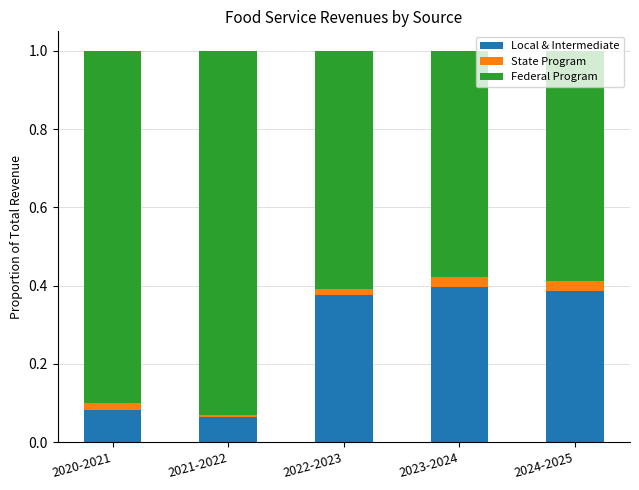

What is the average value of the Local & Intermediate series?

0.3